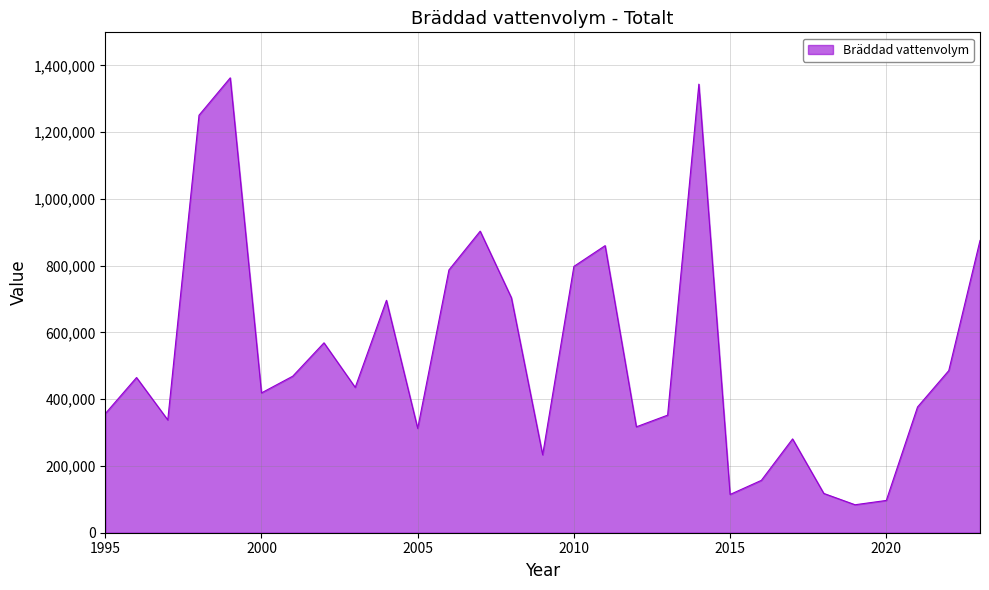

What is the difference between the maximum and minimum values?

1279157.0